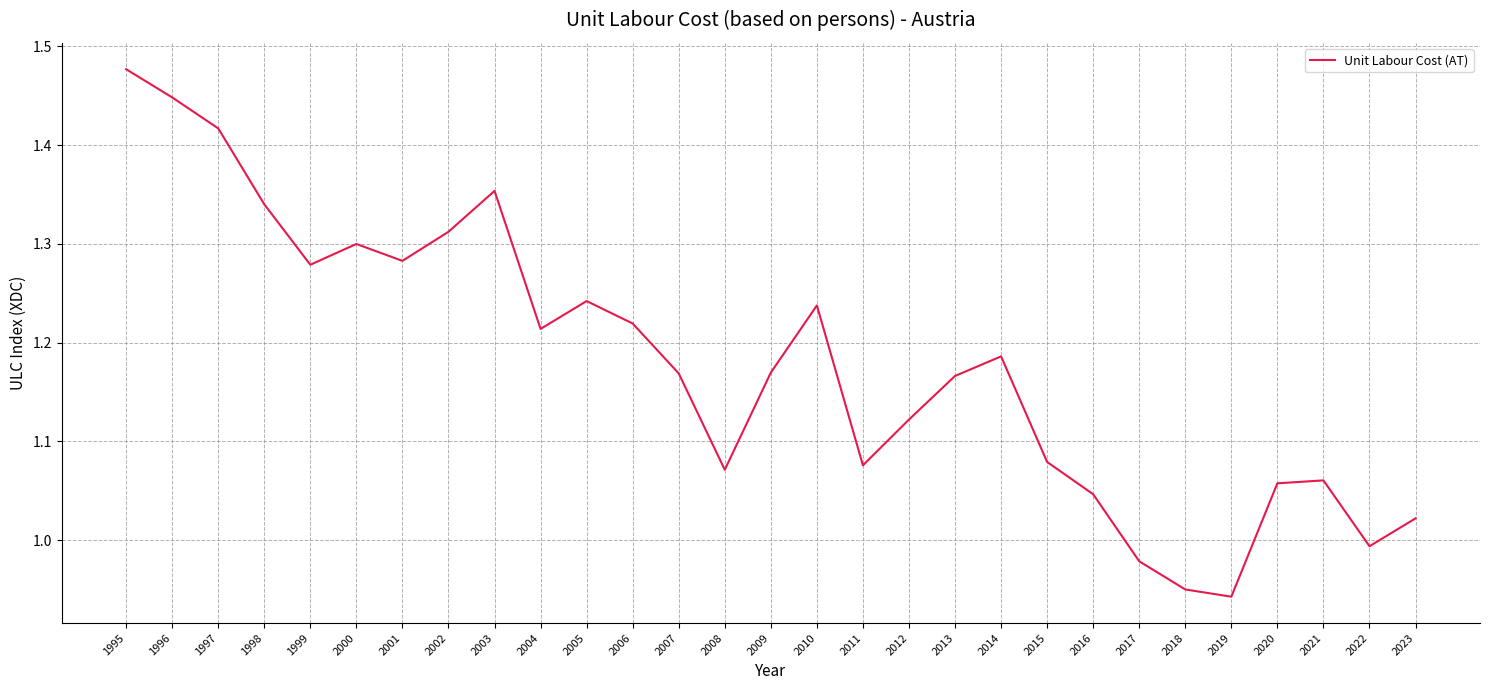

Between 2012 and 1998, which is larger?

1998